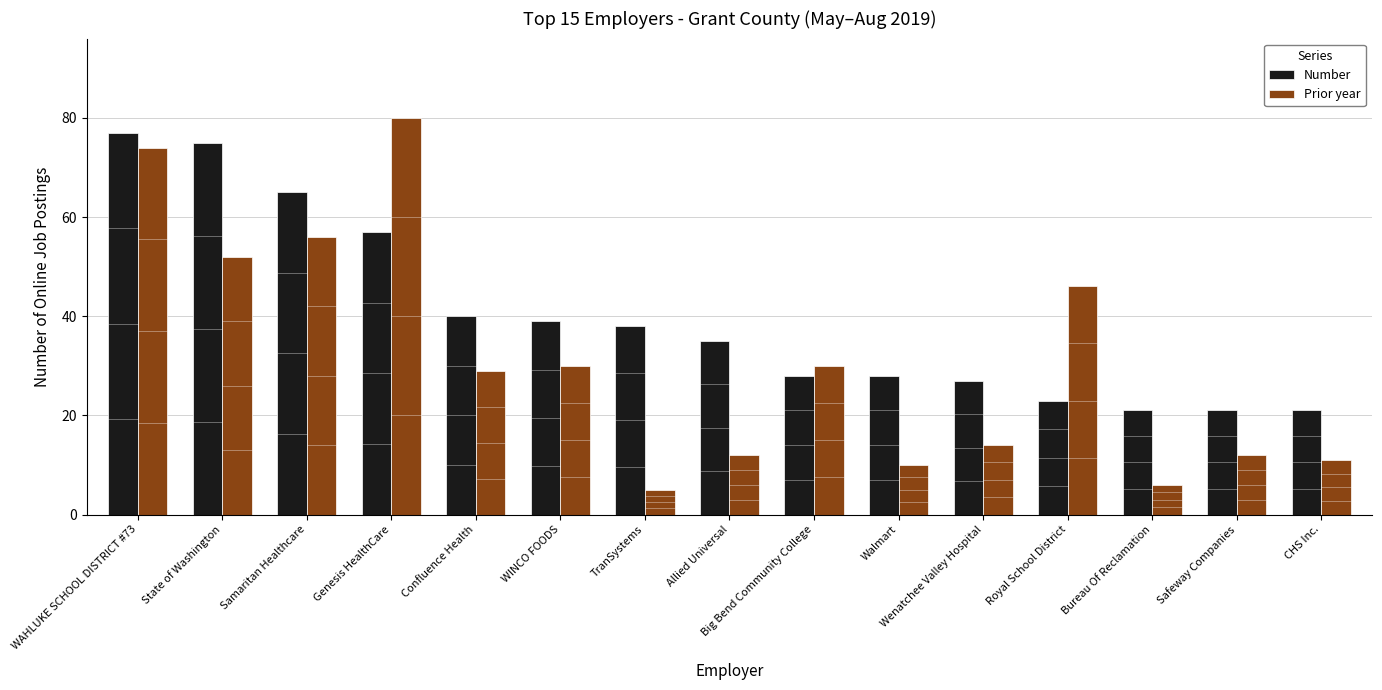

At how many categories does at least one series exceed 18?

15